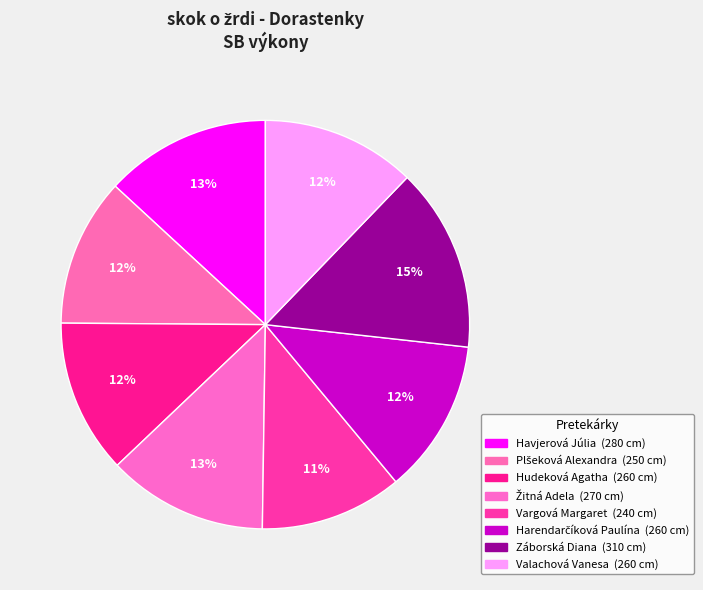

Is it true that Plšeková Alexandra is 20% of the pie?

False